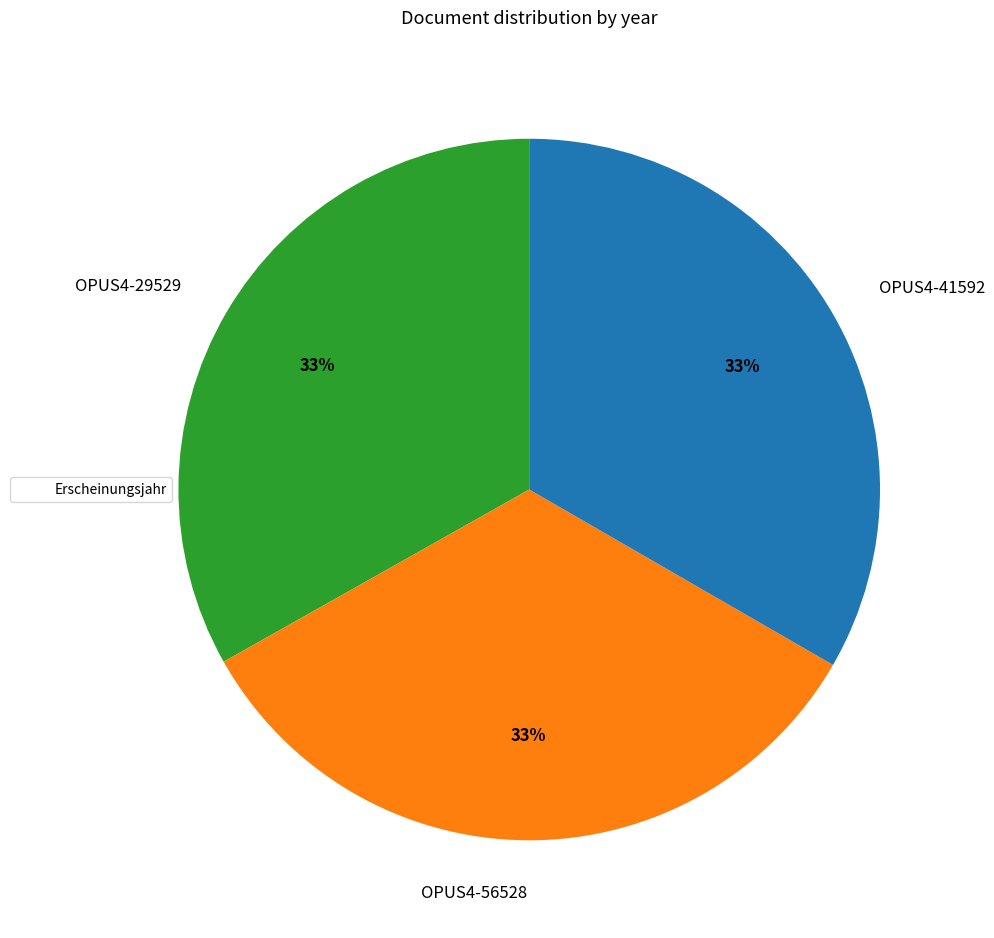

How many slices are in this pie chart?

3